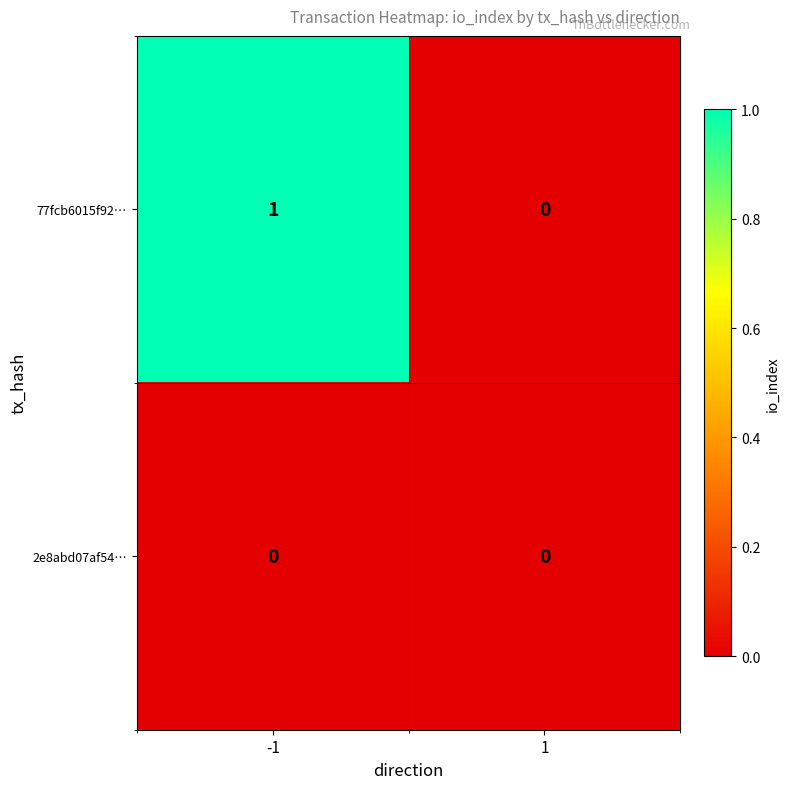

Is the value of 2e8abd07af54… at -1 greater than the value of 77fcb6015f92… at -1?

No